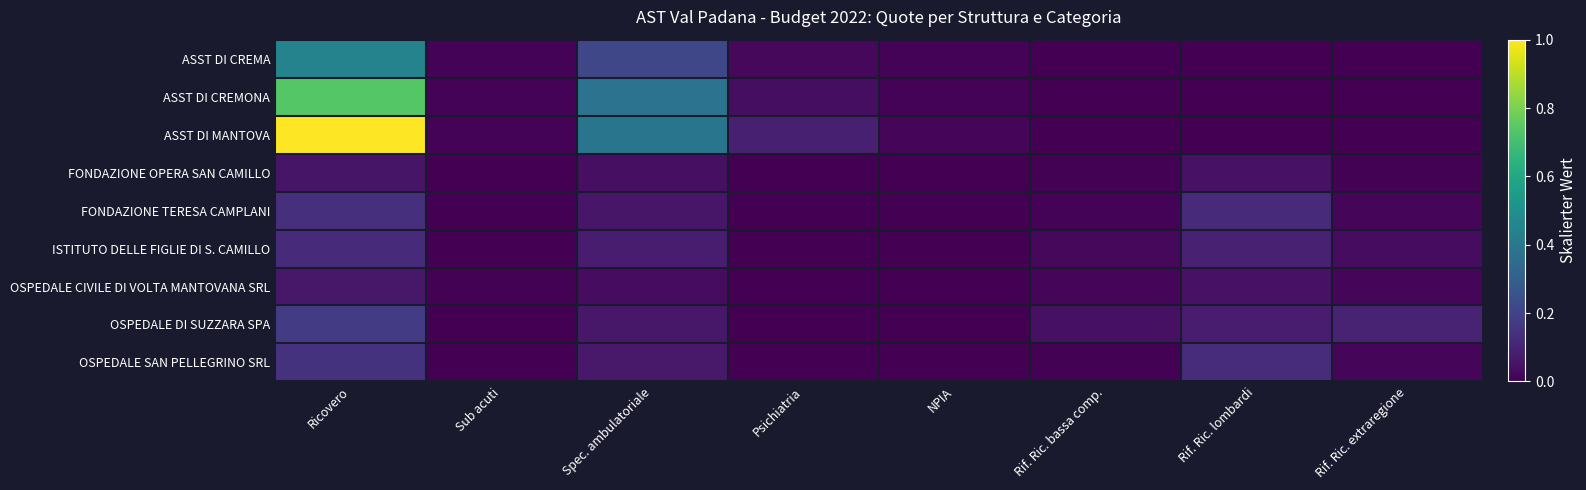

Rank the series by their maximum value, from highest to lowest.

ASST DI MANTOVA, ASST DI CREMONA, ASST DI CREMA, OSPEDALE DI SUZZARA SPA, OSPEDALE SAN PELLEGRINO SRL, FONDAZIONE TERESA CAMPLANI, ISTITUTO DELLE FIGLIE DI S. CAMILLO, OSPEDALE CIVILE DI VOLTA MANTOVANA SRL, FONDAZIONE OPERA SAN CAMILLO